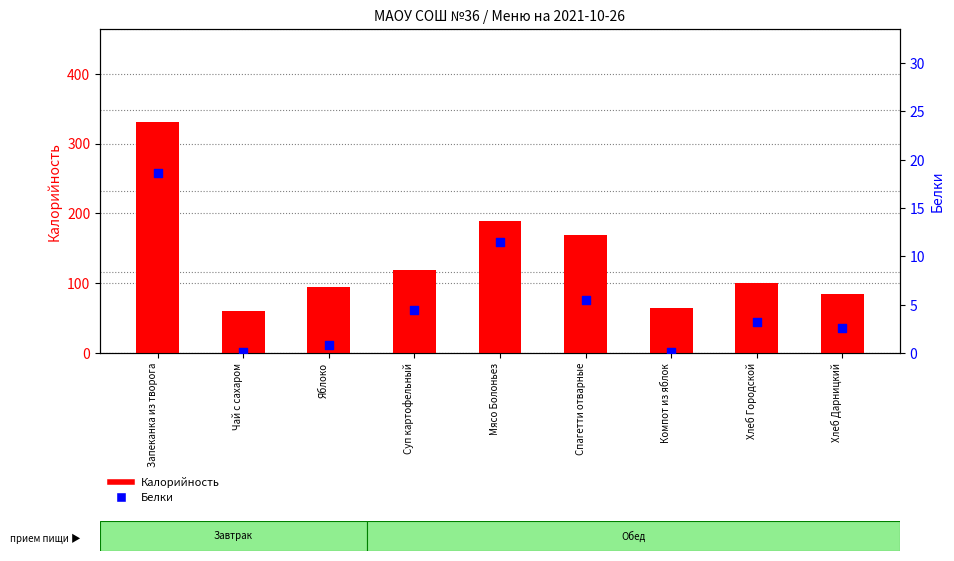

Which series reaches the maximum Y coordinate?

Калорийность